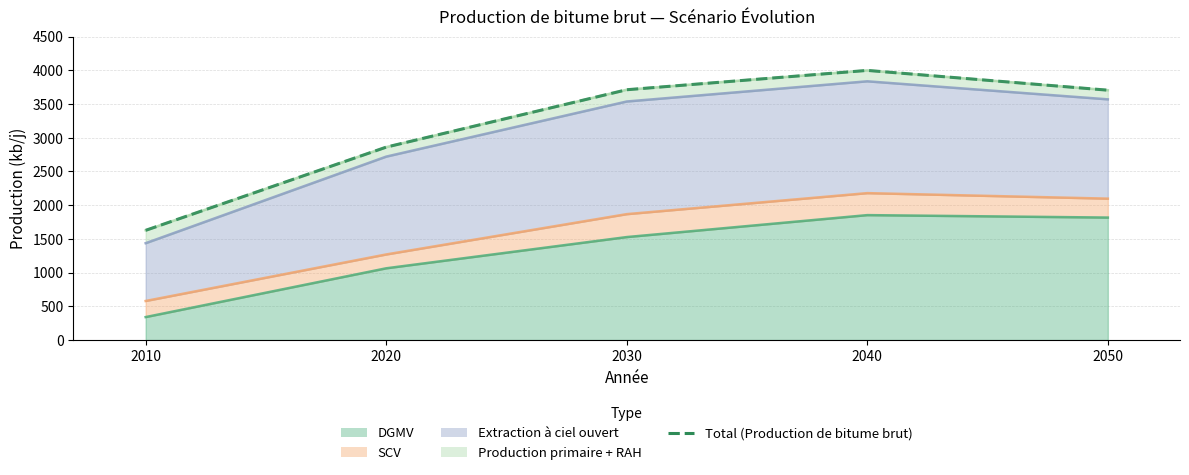

The value at 2020 is 2860.3. True or false?

True